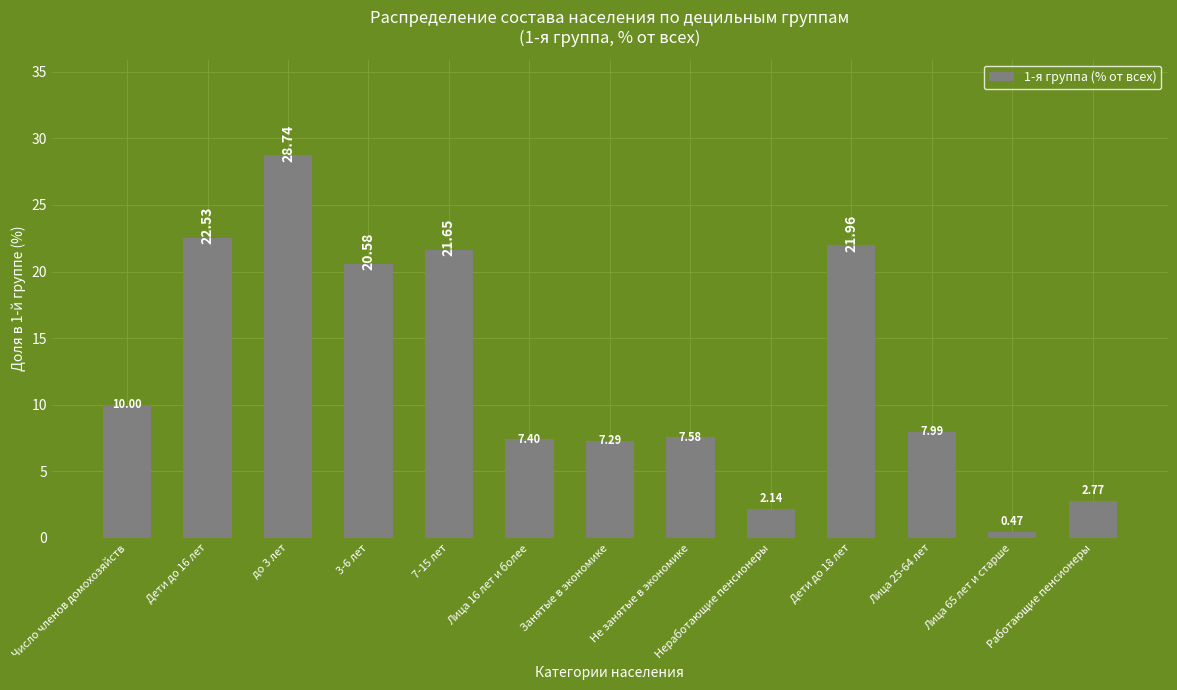

What is the label of the 12th bar from the right?

Дети до 16 лет